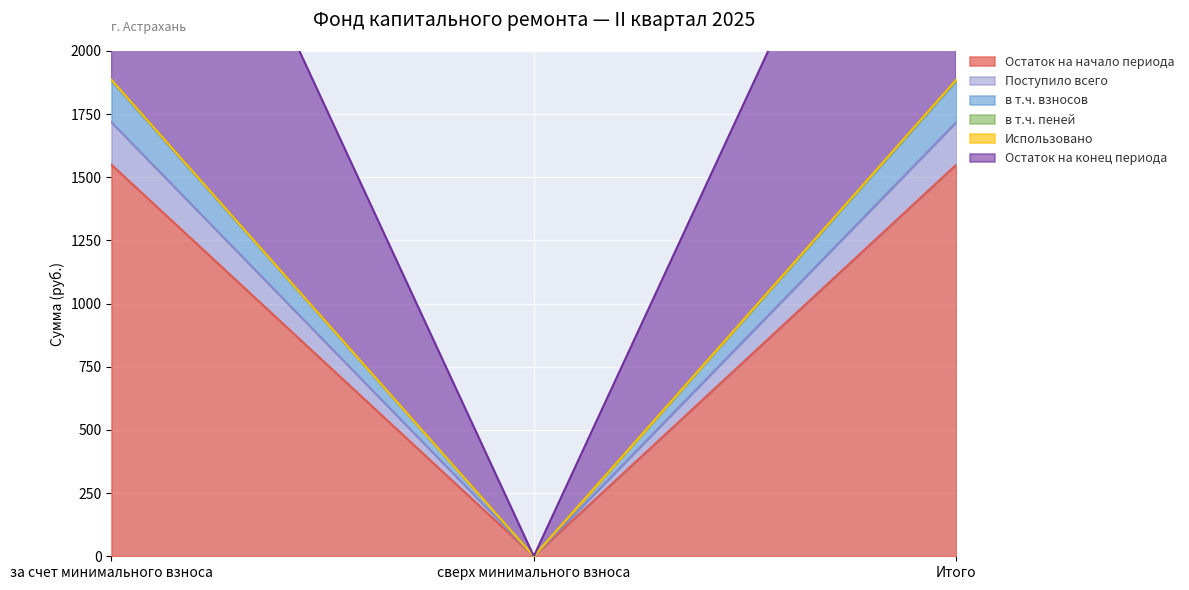

What position from the left is сверх минимального взноса?

2